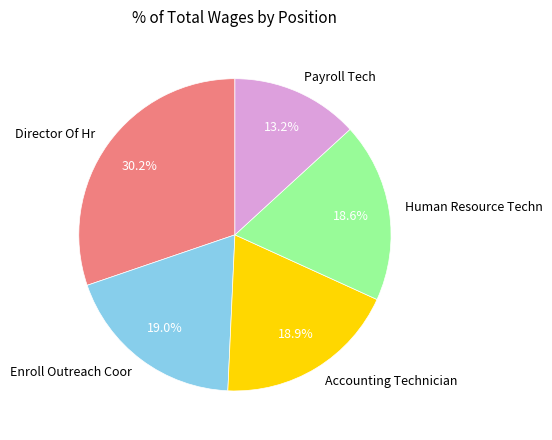

Which category has the smallest portion of the pie?

Payroll Tech